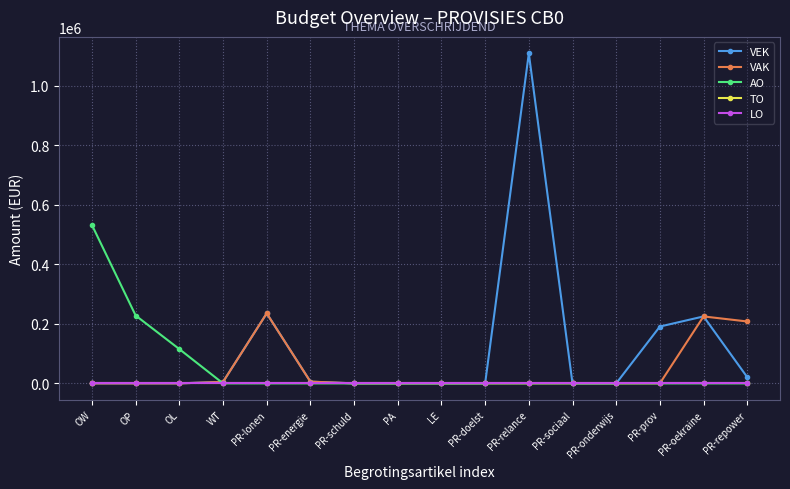

Reading right to left, transcribe all the data shown in this chart.

VEK: 20803	225000	191000	0	0	1109151	0	0	0	0	5859	235378	4987	0	0	0
VAK: 208028	225000	0	0	0	0	0	0	0	0	5859	235274	4987	0	0	0
AO: 0	0	0	0	0	0	0	0	0	0	0	0	0	115173	228065	531970
TO: 0	0	0	0	0	0	0	0	0	0	0	0	0	0	0	0
LO: 0	0	0	0	0	0	0	0	0	0	0	0	0	0	0	0